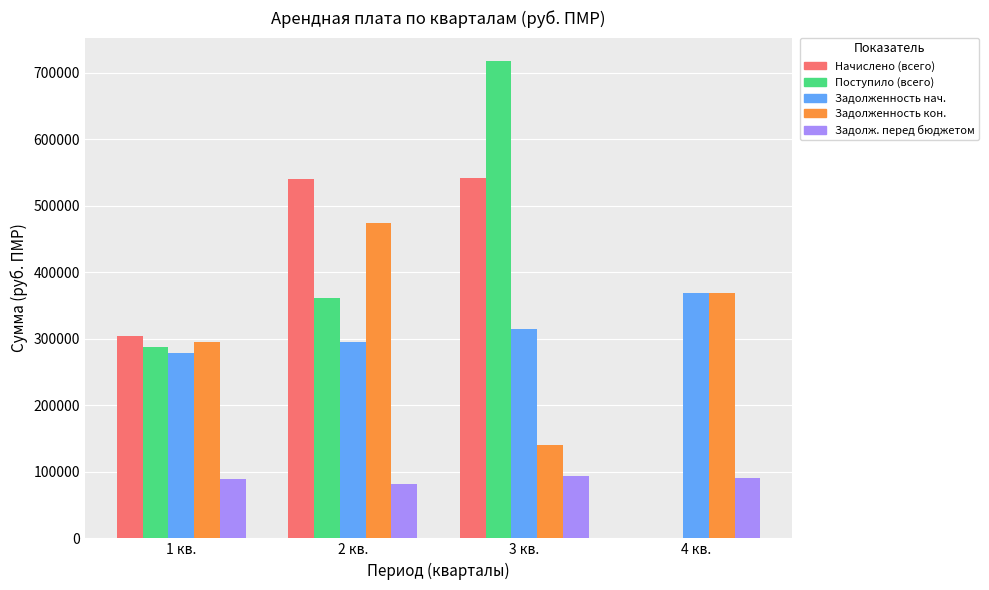

Read the Задолженность нач. value at 2 кв..

295775.6